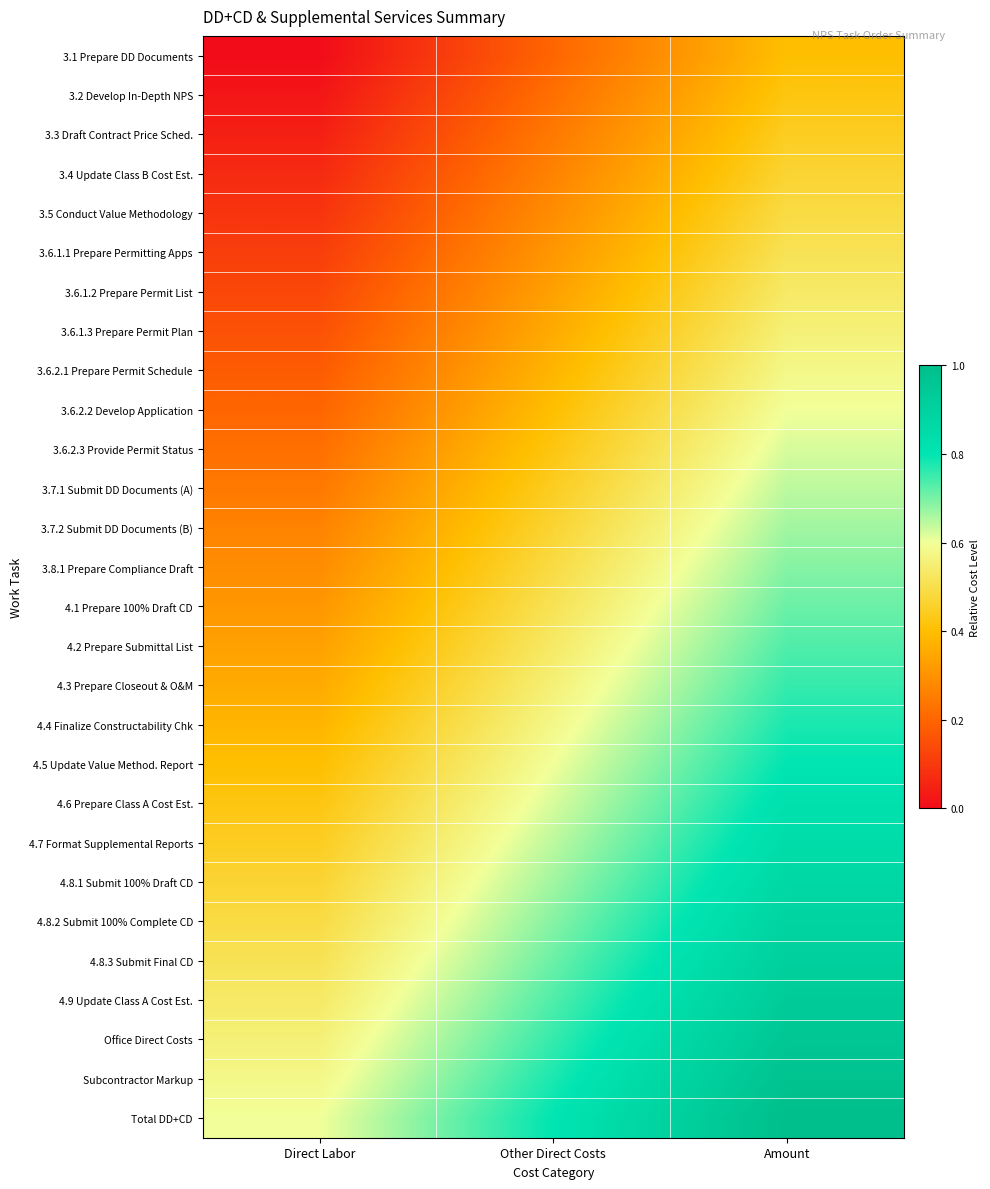

At which category does the chart reach its peak across all series?

Amount